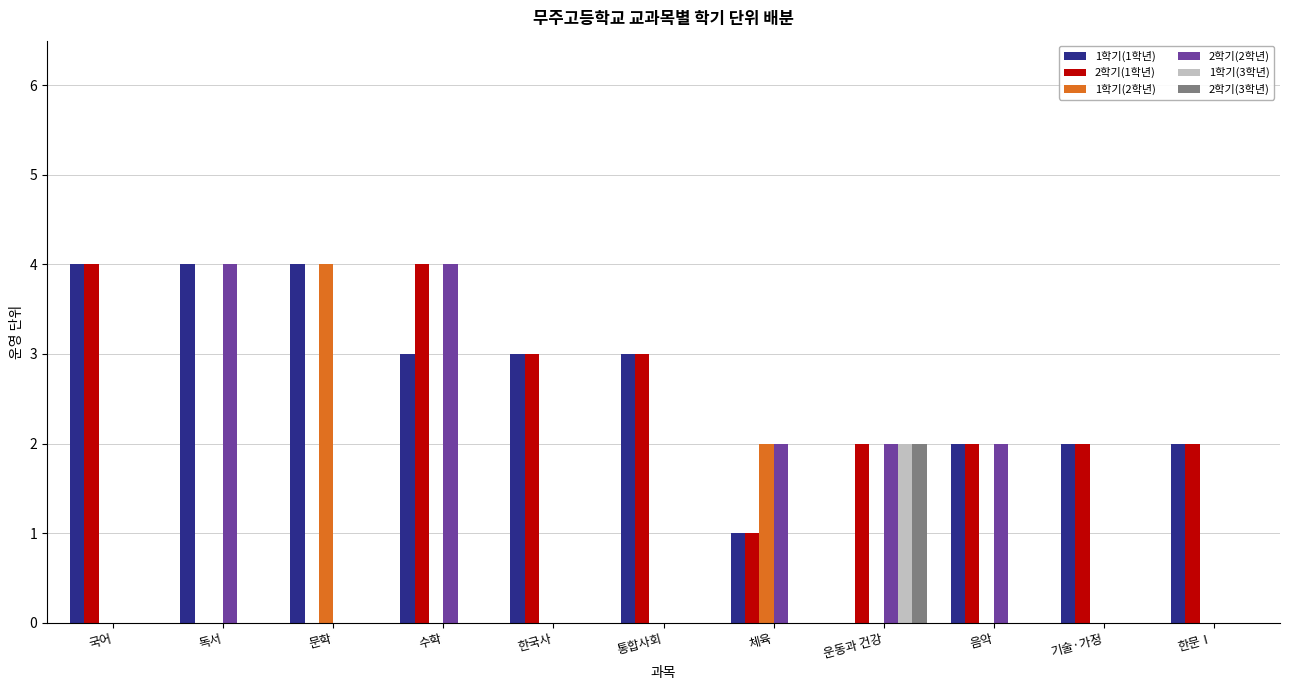

Count the number of categories in the chart.

11